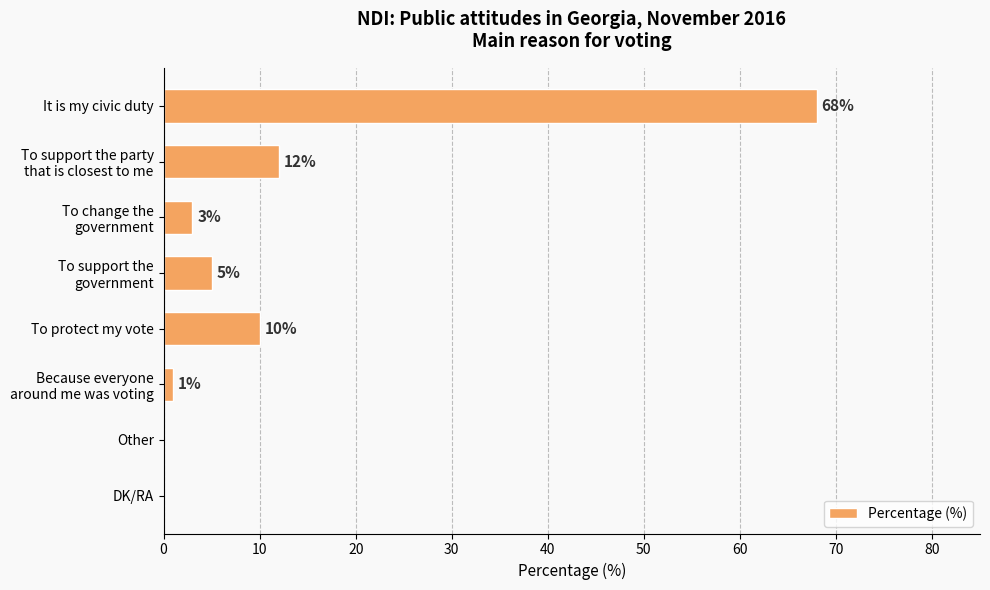

How many positive values are there?

6